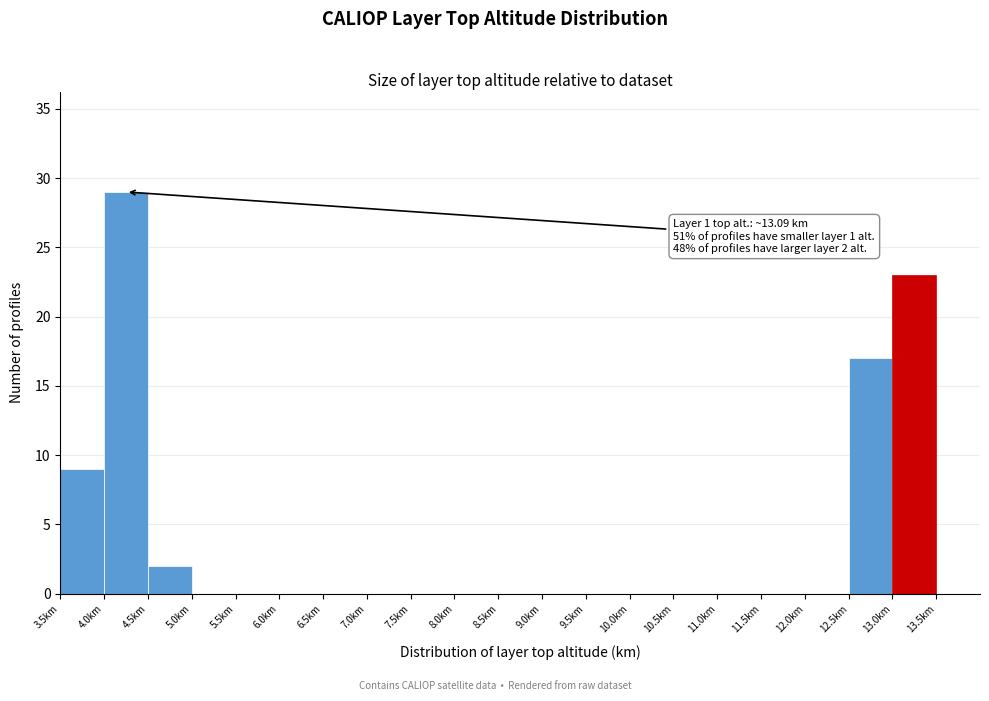

Which range on the x-axis has the tallest bar?

4.0 to 4.5